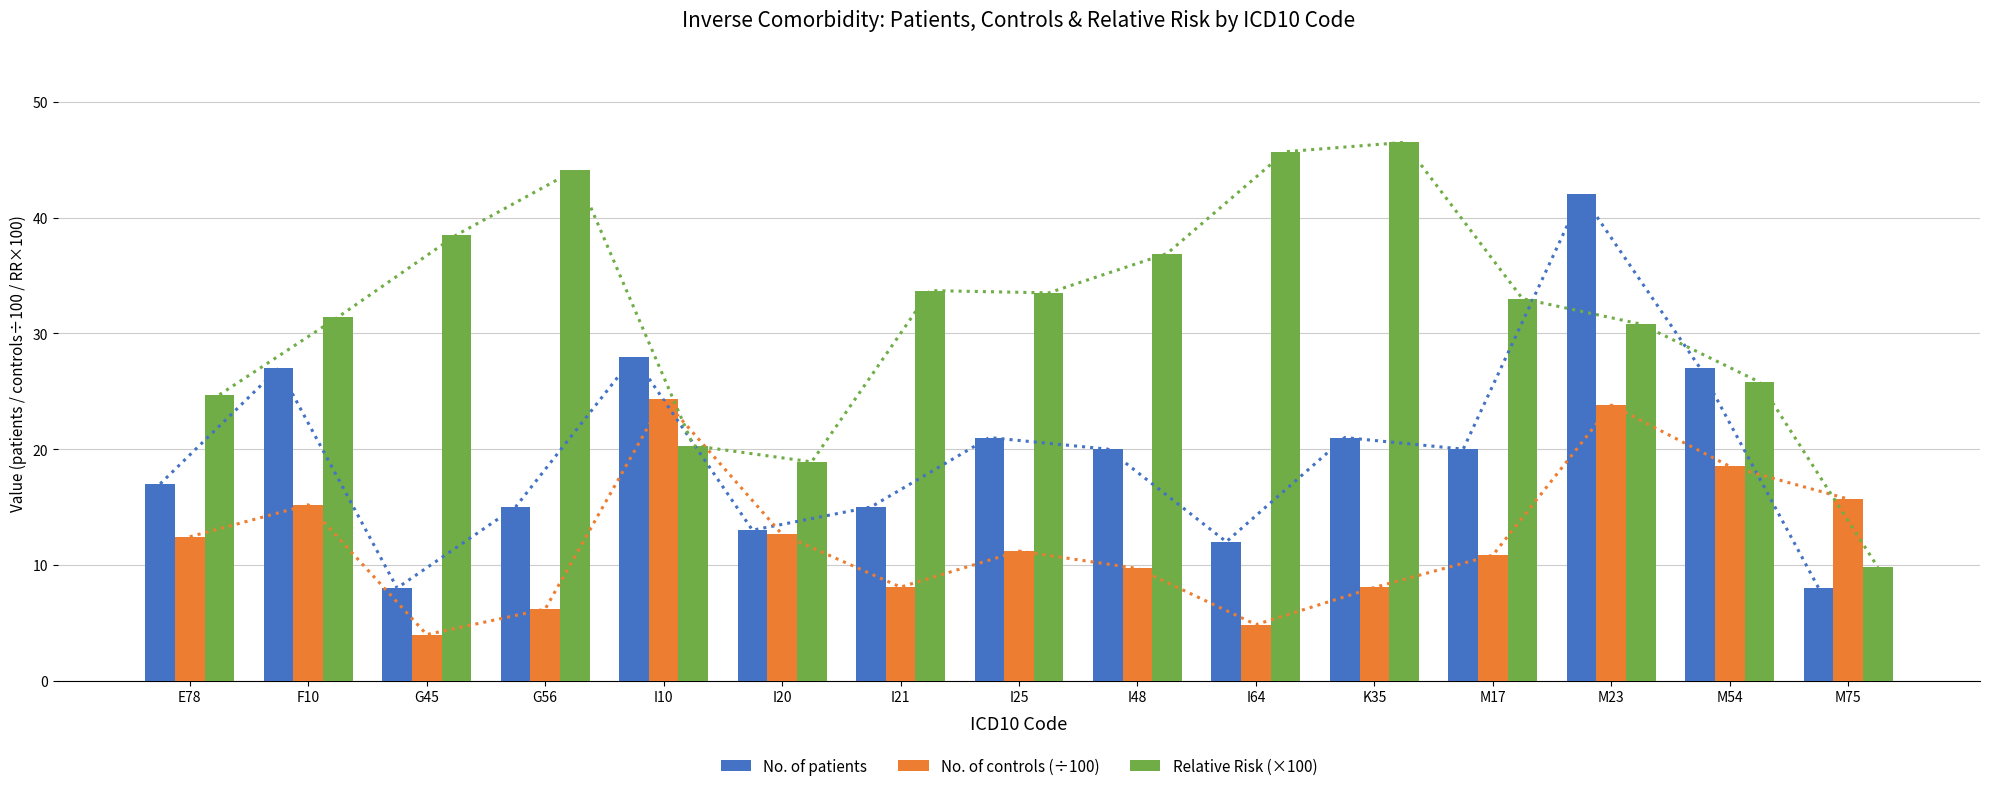

The value of Relative Risk (×100) at E78 is 36.4. True or false?

False